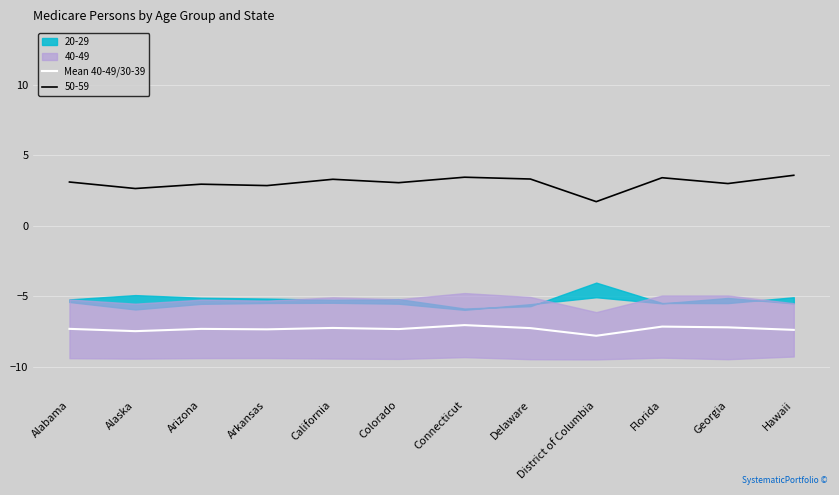

Is it true that the value at Hawaii is -7.4?

True